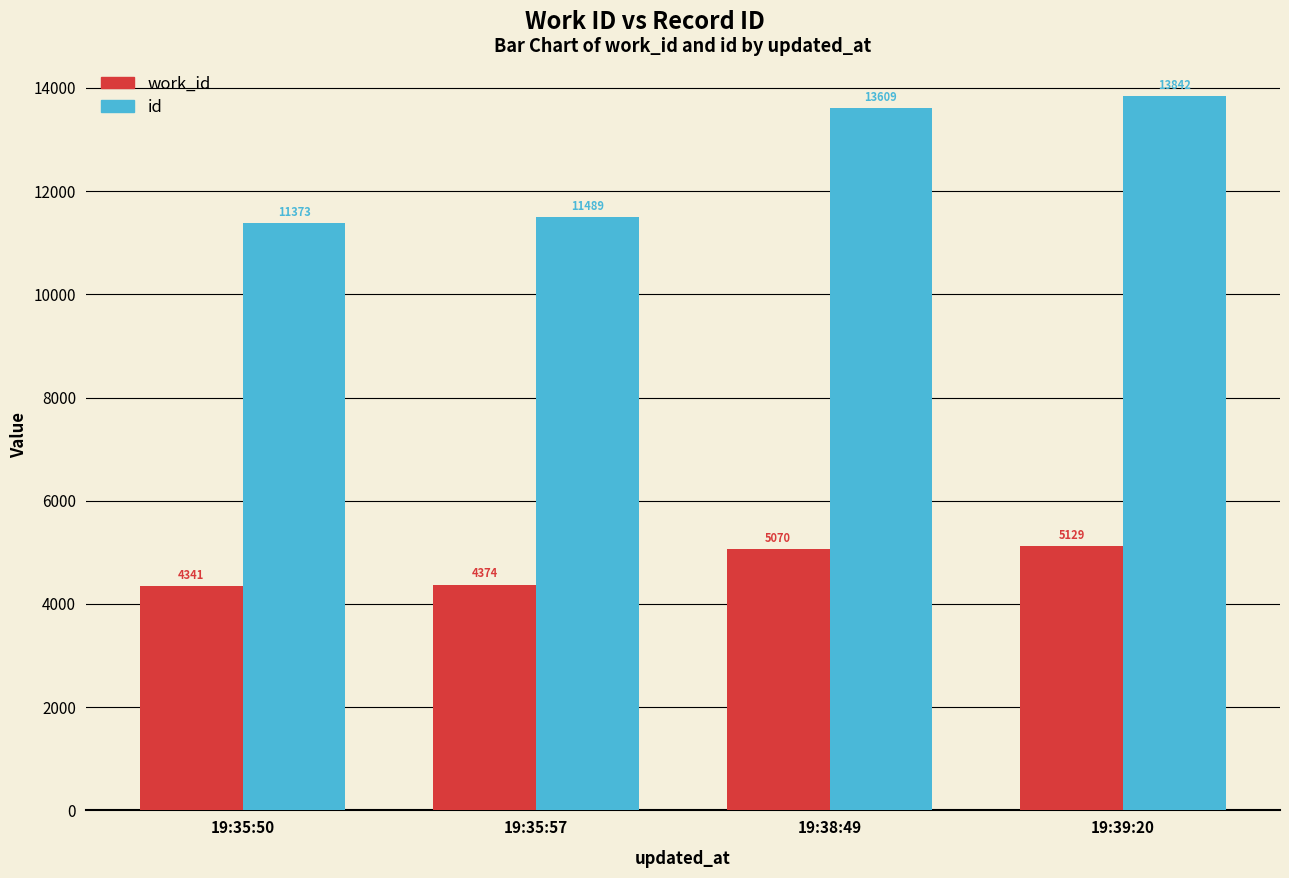

Reading right to left, extract all data points from this chart.

work_id: 19:39:20=5129	19:38:49=5070	19:35:57=4374	19:35:50=4341
id: 19:39:20=13842	19:38:49=13609	19:35:57=11489	19:35:50=11373